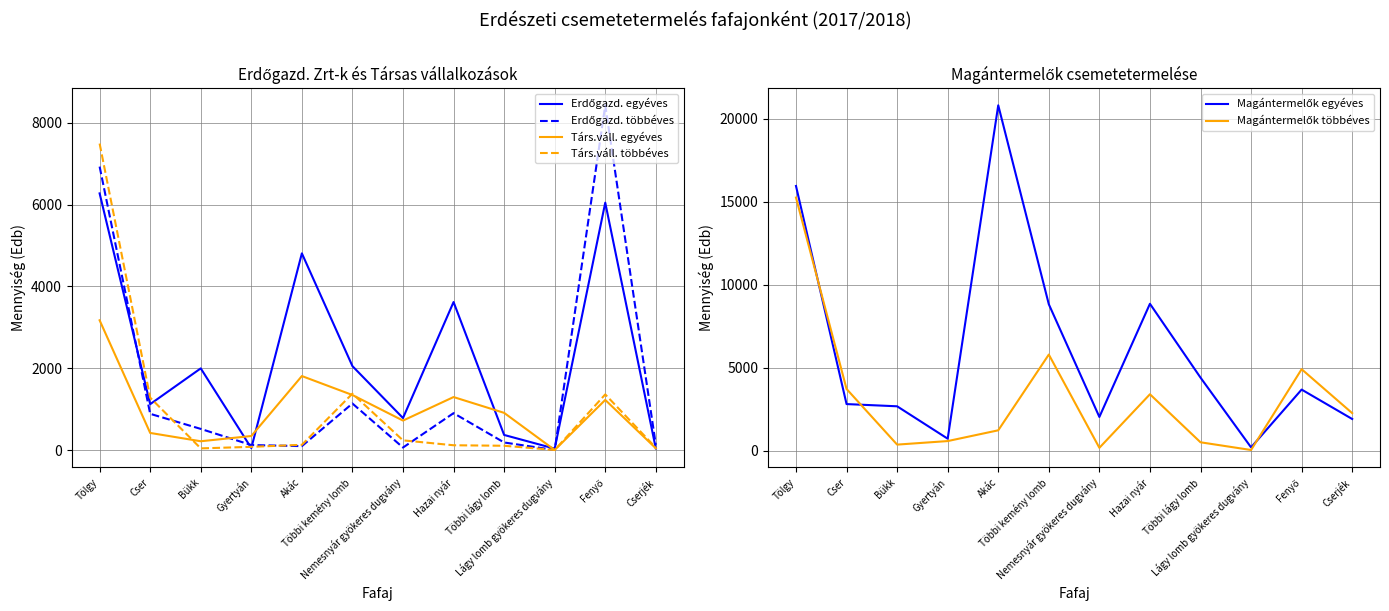

Is it true that Magántermelők egyéves equals 20818.2 at Akác?

True